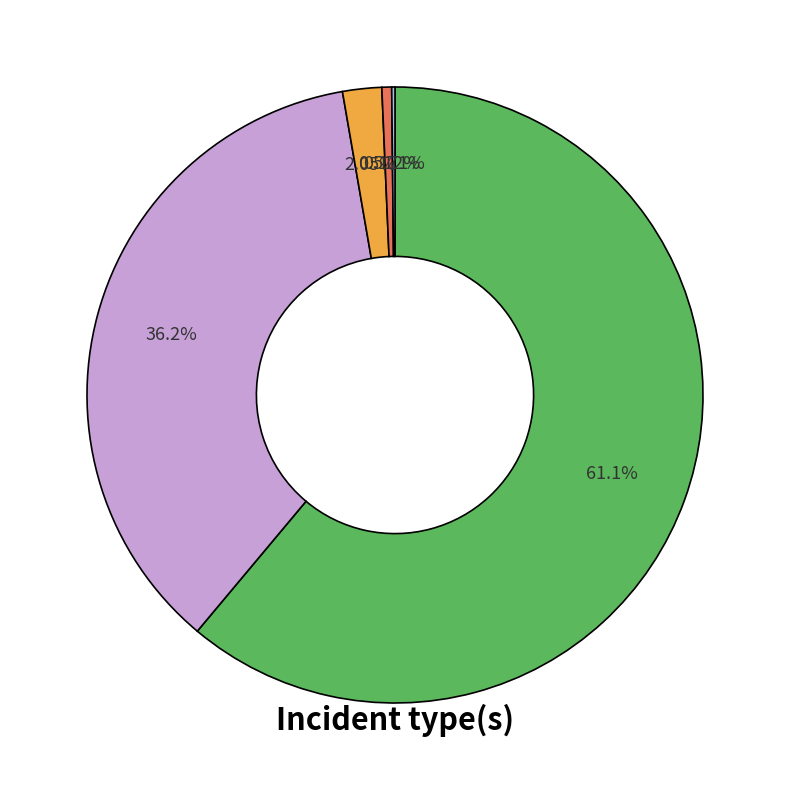

Is there a majority slice in this chart?

Yes